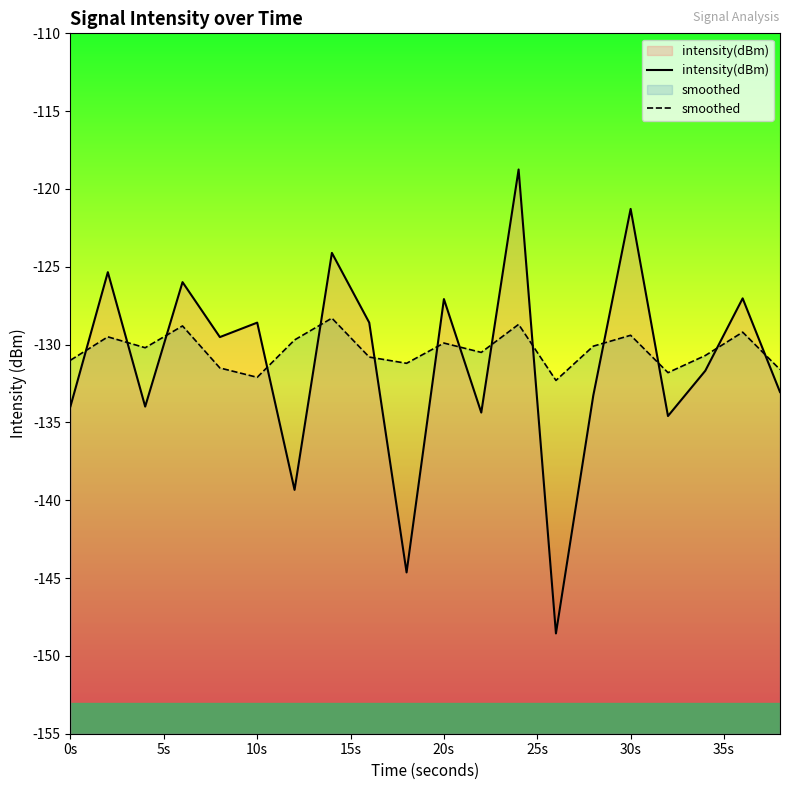

What is the greatest value displayed?

-118.7